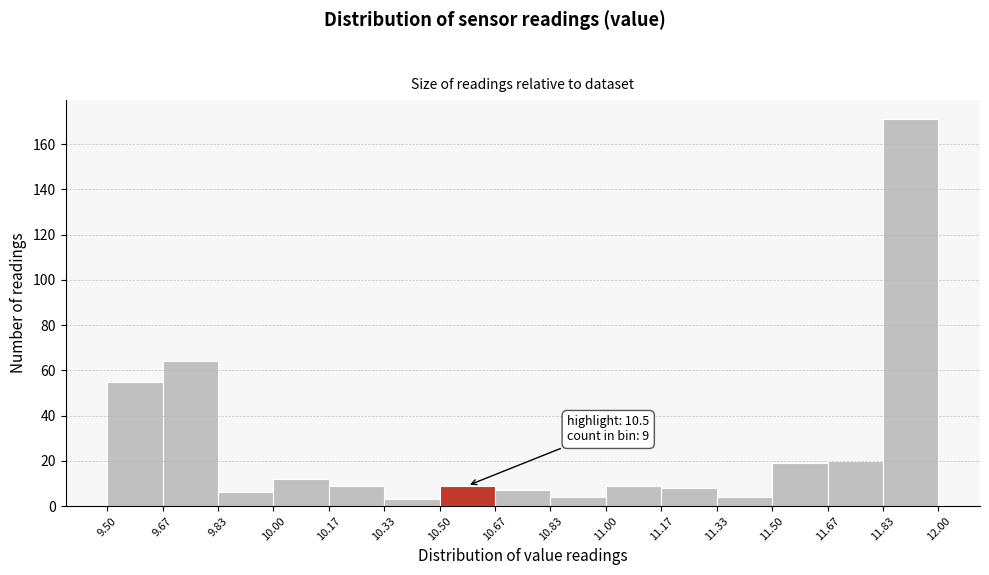

Which range on the x-axis has the tallest bar?

11.83 to 12.00